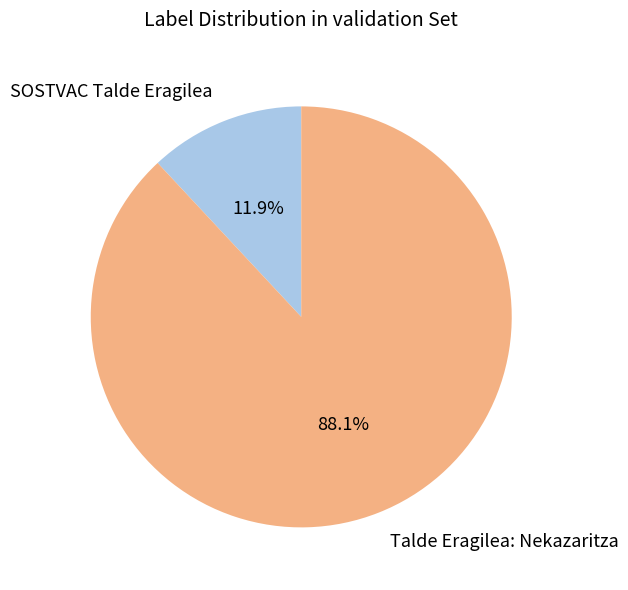

To the nearest percent, what is the difference between the largest and smallest slice percentages?

76%